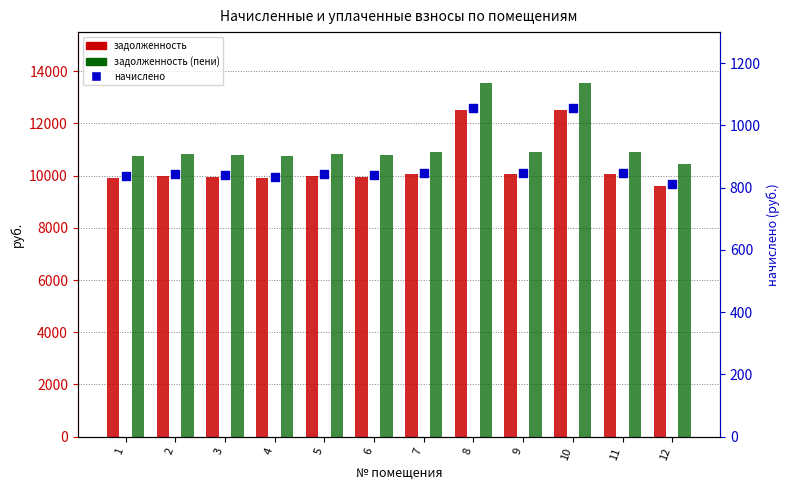

Which series reaches the maximum Y coordinate?

задолженность (пени)